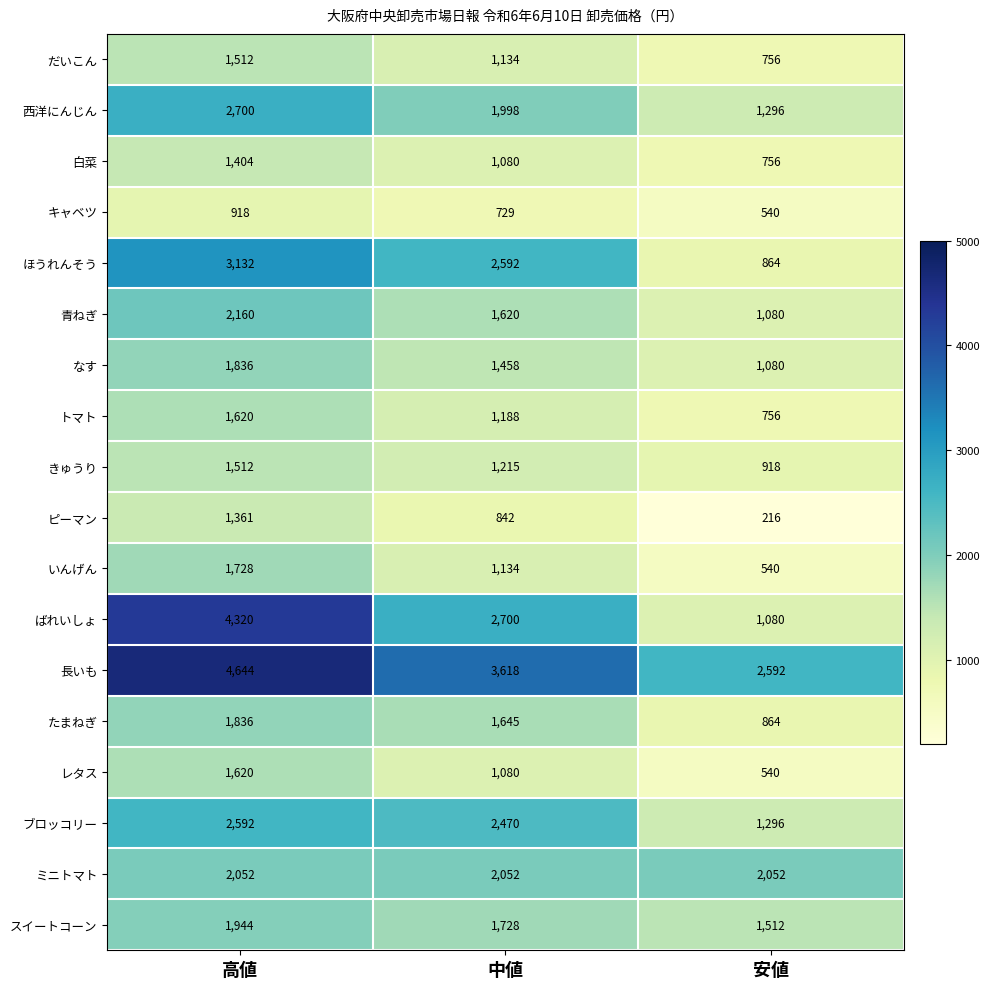

How many data points does each series have?

3